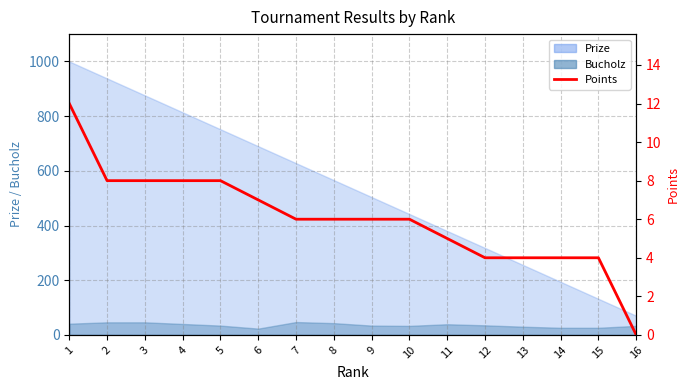

The value at 14 is 4. True or false?

True